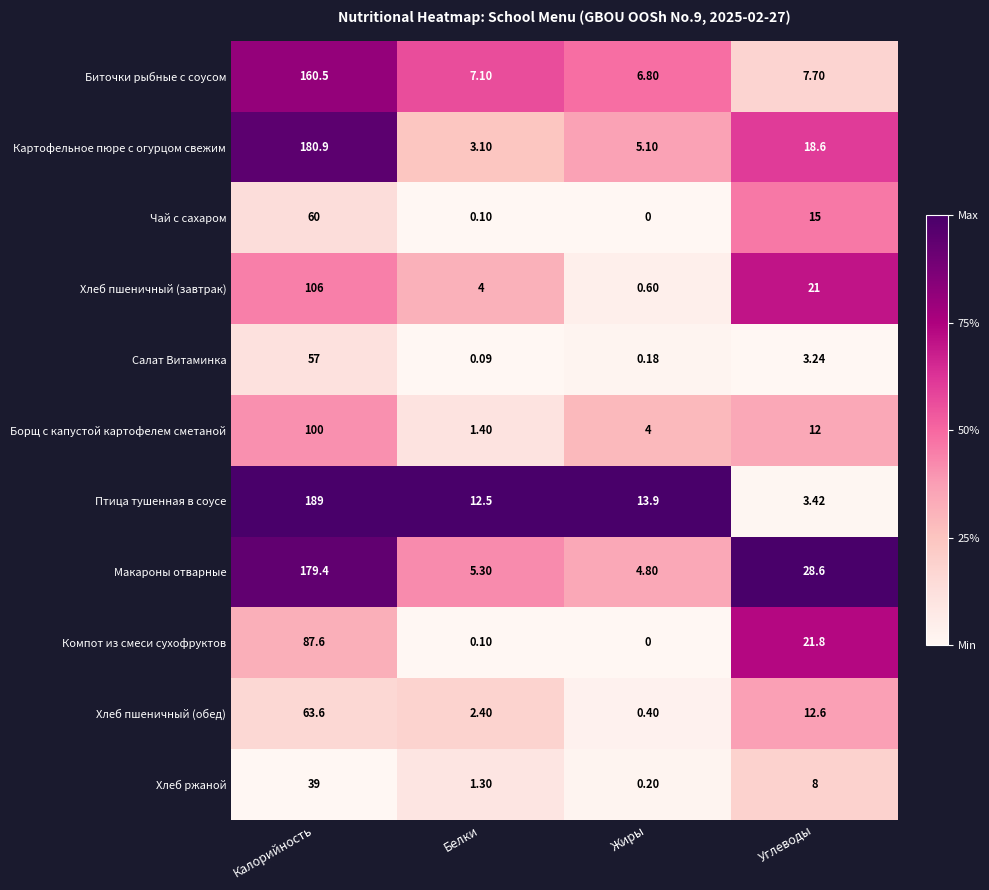

Which series changed the most between Калорийность and Углеводы?

Птица тушенная в соусе